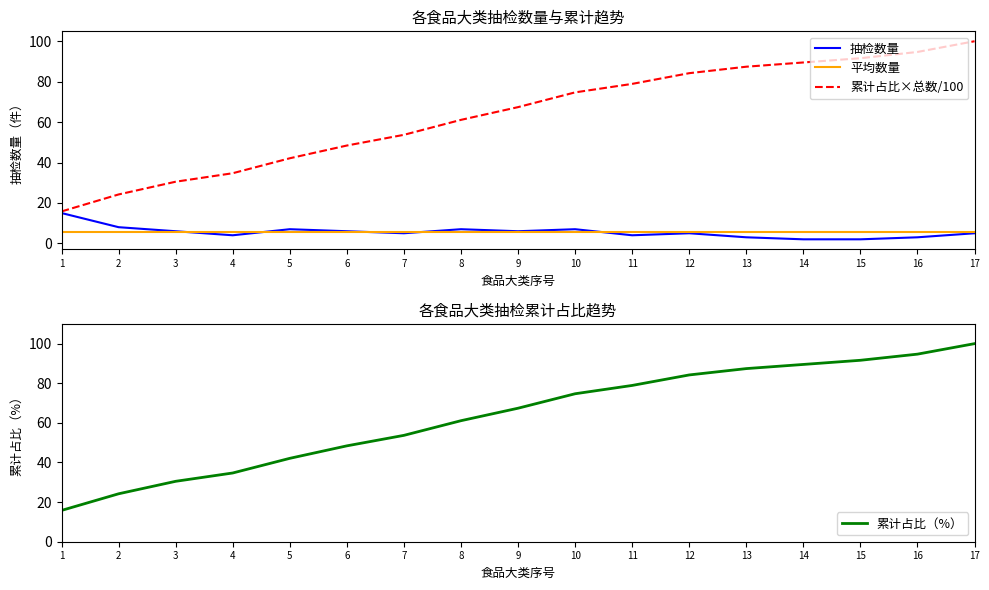

What are all the series names shown in the legend?

抽检数量, 平均数量, 累计占比×总数/100, 累计占比（%）